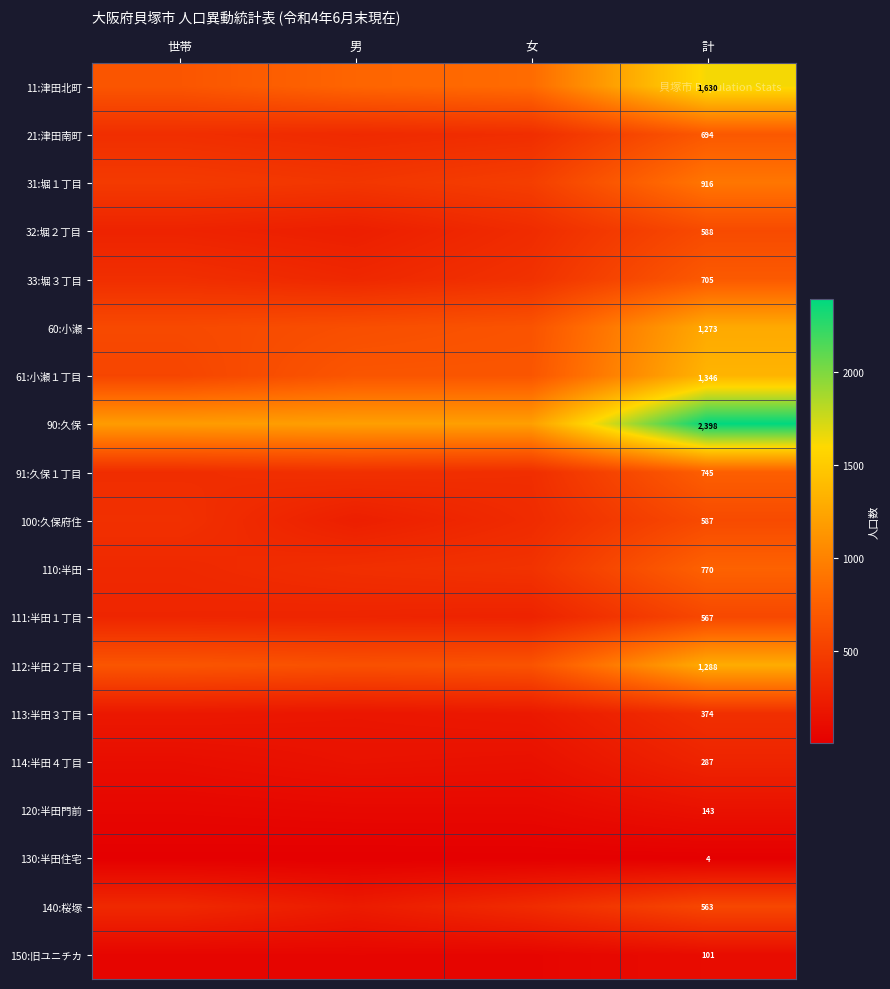

True or false: 140:桜塚 has a value of 563 at 計.

True